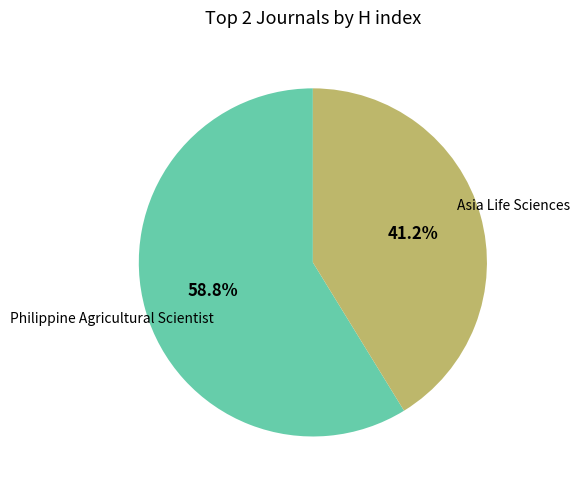

Is there any slice that represents more than half of the pie?

Yes